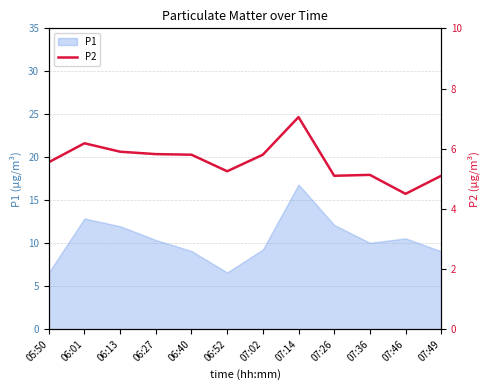

Is it true that the value at 07:26 is 7.5?

False